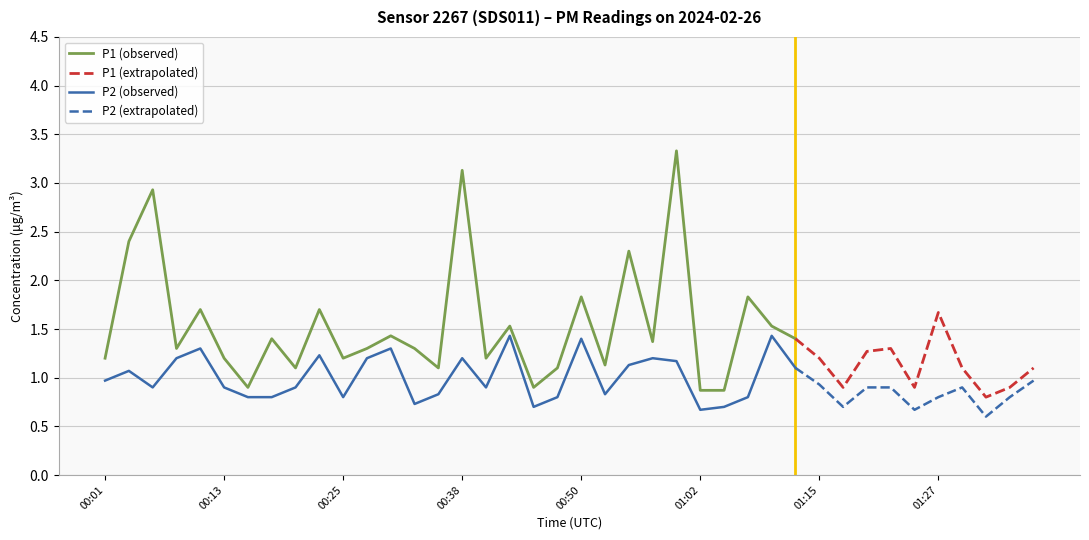

What is the label of the 6th point from the right?

01:25